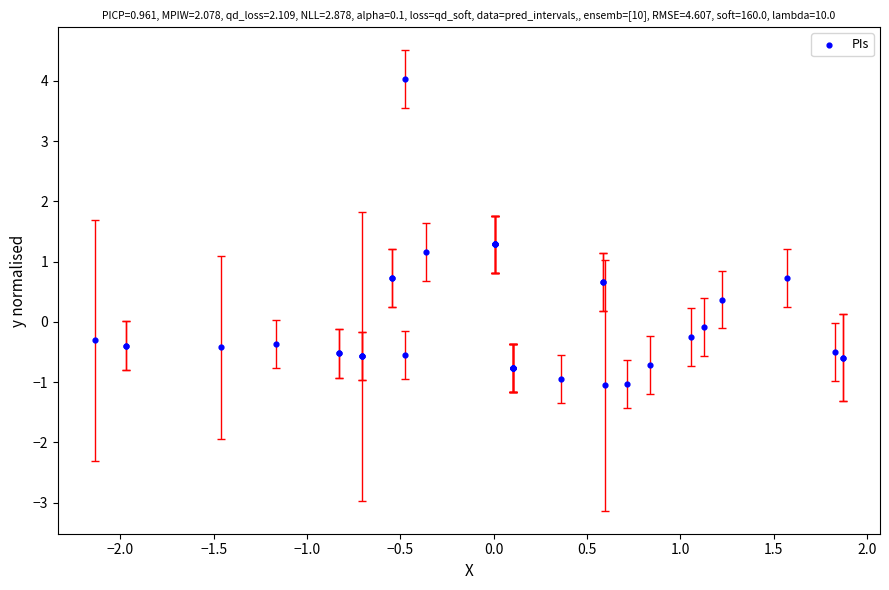

What Y value in the scatter plot is closest to 1?

1.2